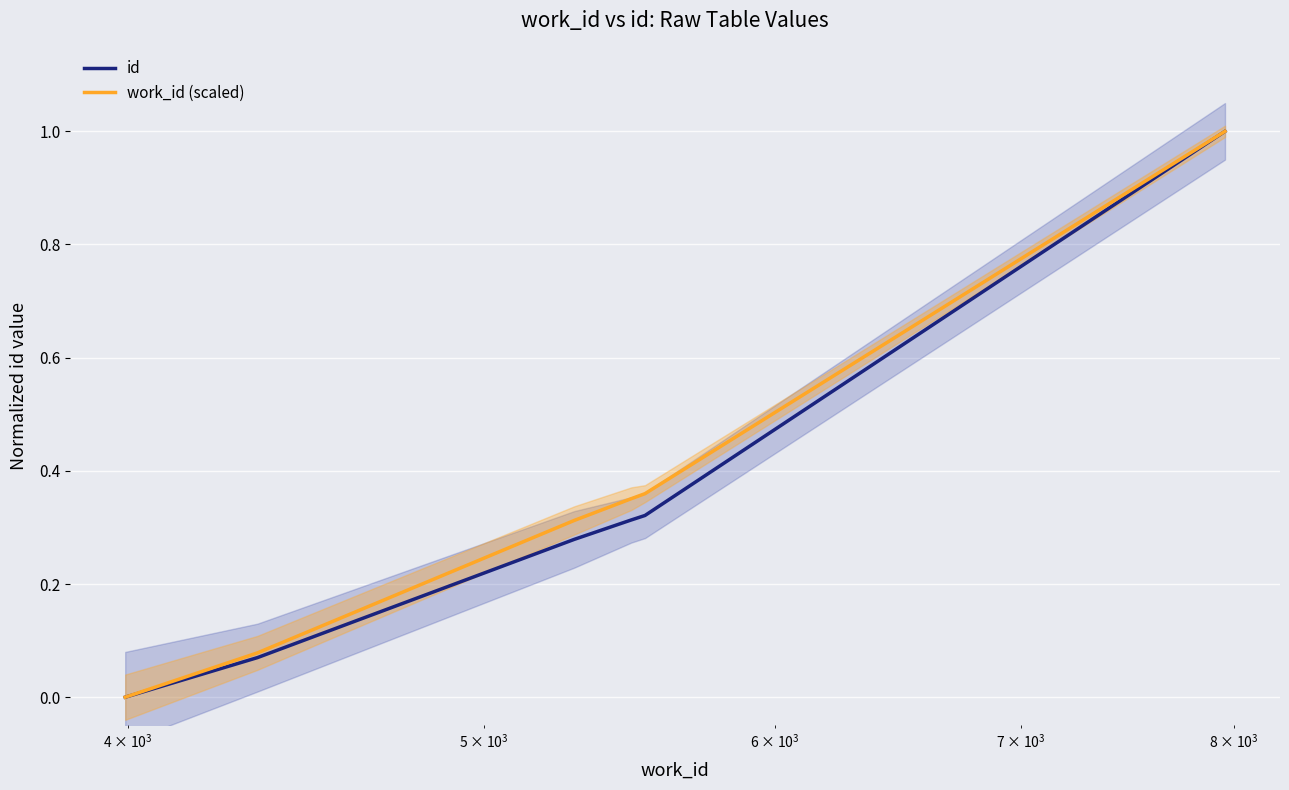

True or false: id has more than 1 interior local peaks.

False